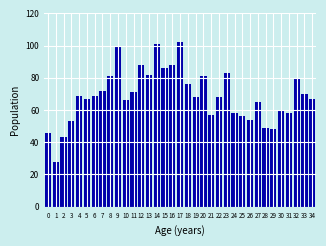

Read the value at 30, to the nearest 5.

60